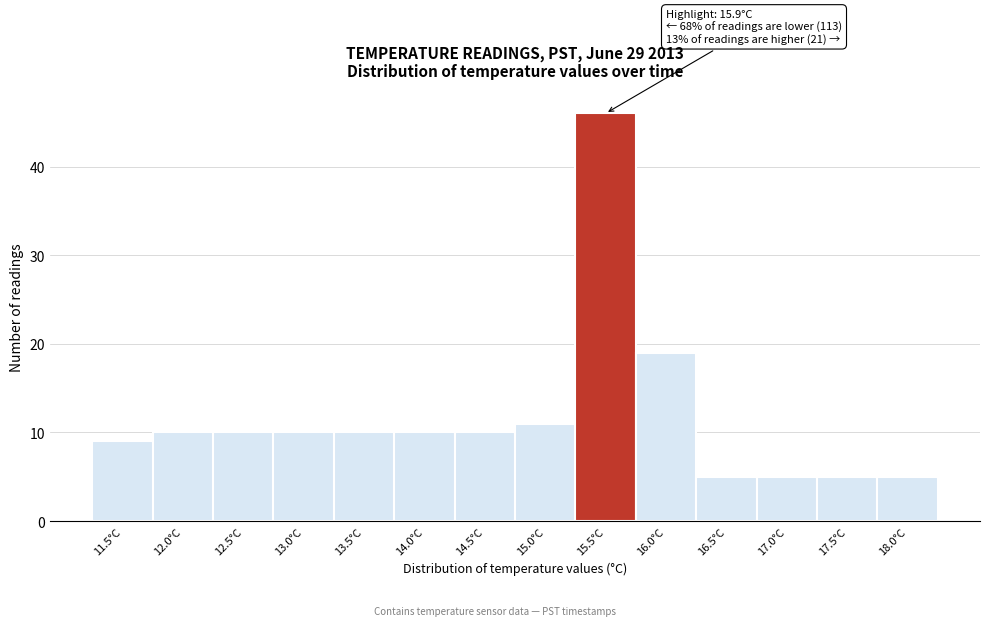

Reading left to right, what are all the values shown in this chart?

9	10	10	10	10	10	10	11	46	19	5	5	5	5